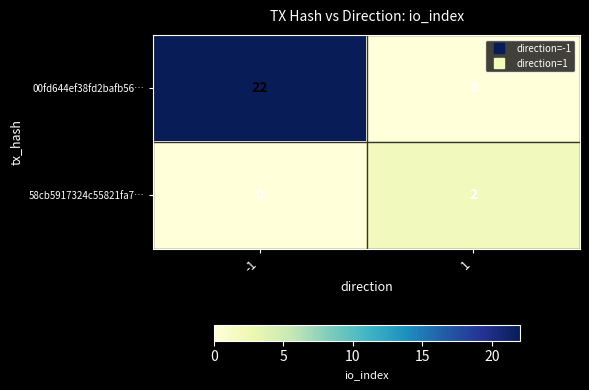

Is it true that 58cb5917324c55821fa7… equals -1 at -1?

False